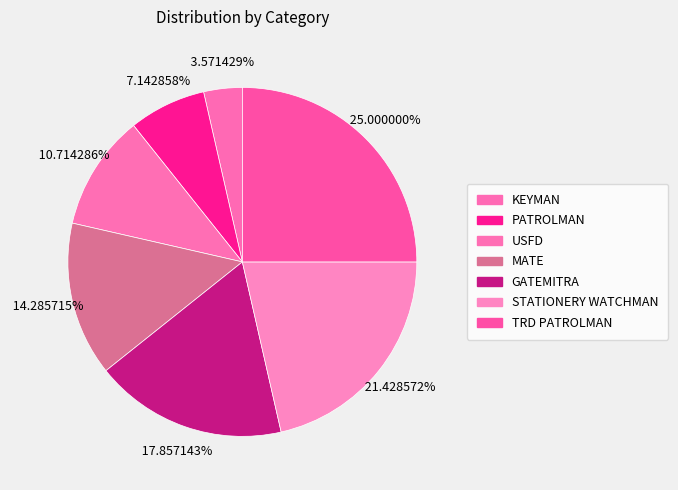

Do USFD and STATIONERY WATCHMAN together represent more than half of the pie?

No